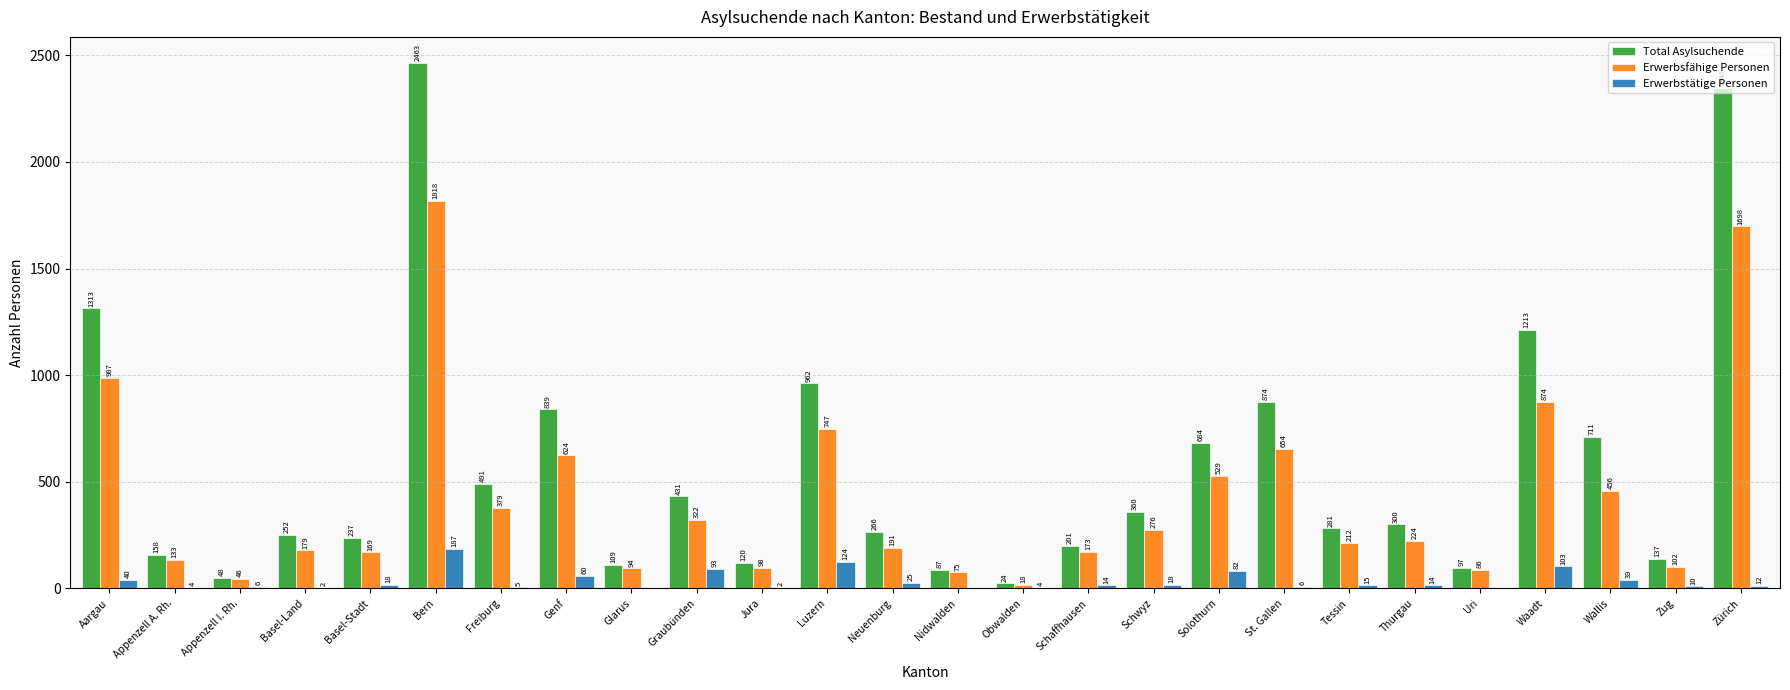

At which label is Erwerbstätige Personen closest to 93?

Graubünden